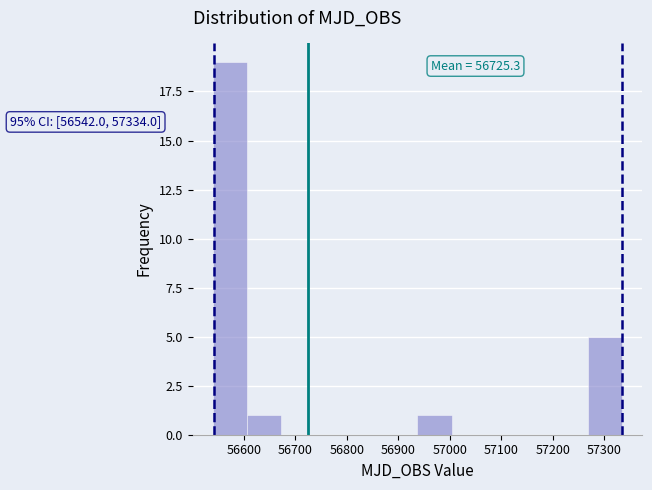

Which range on the x-axis has the tallest bar?

56540 to 56610